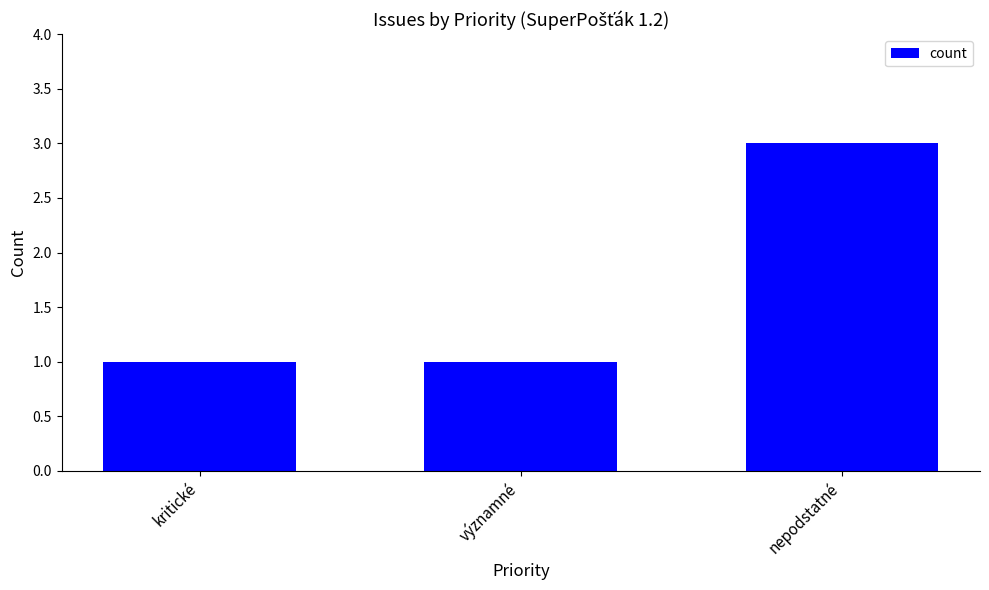

What is the average value?

2